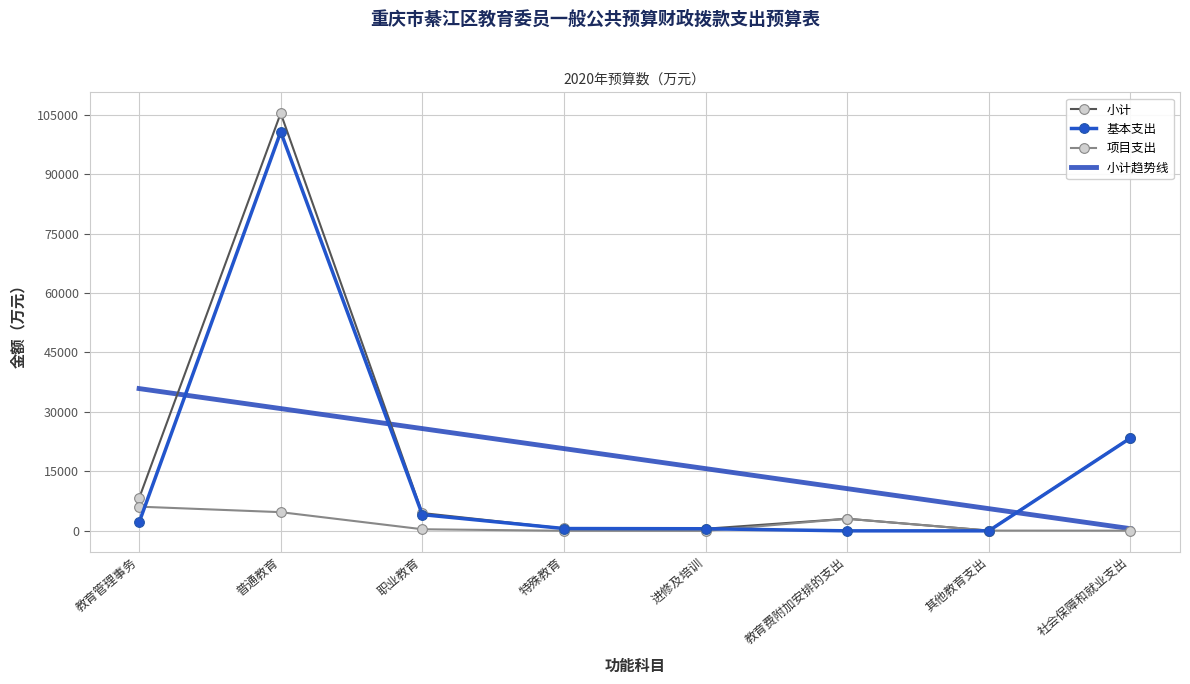

What is the label of the 1st point from the left?

教育管理事务